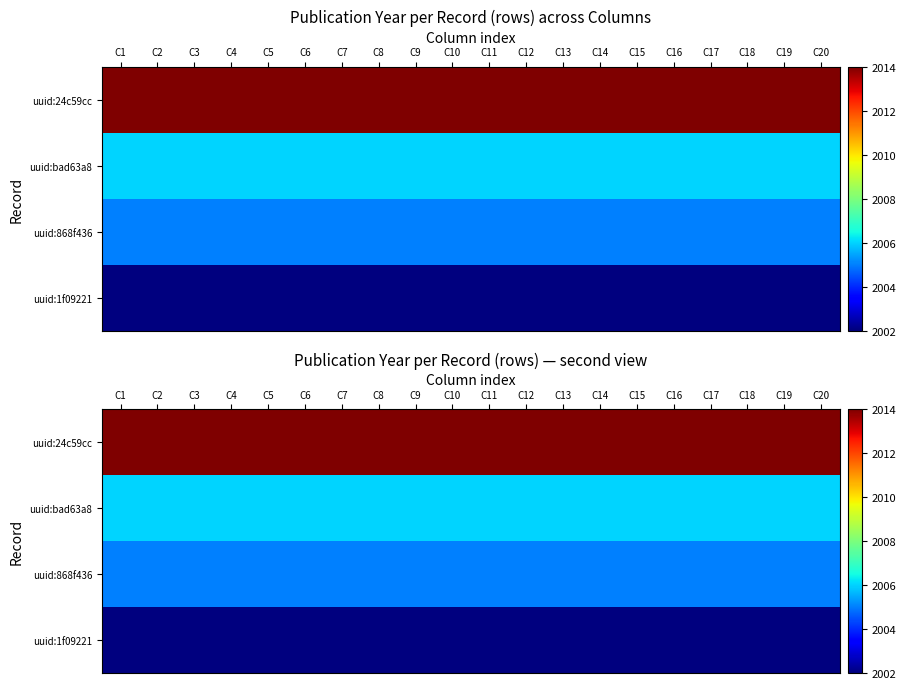

Which series changed the most between C7 and C13?

uuid:24c59cc